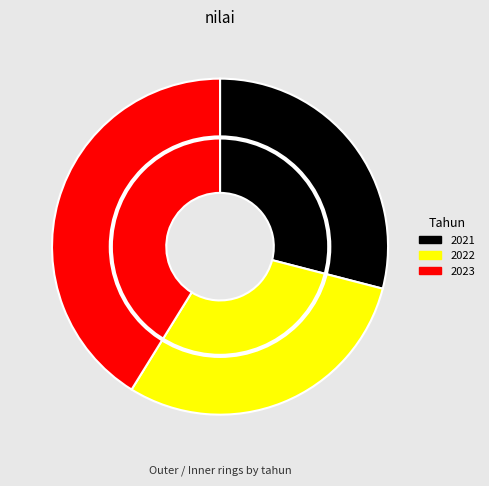

What is the ratio of the value at 2022 to the value at 2021?

1.0